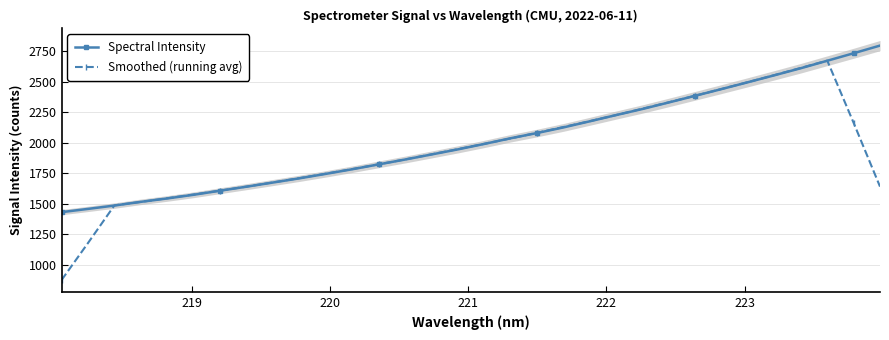

List the series in order of their peak value, highest first.

Spectral Intensity, Smoothed (running avg)